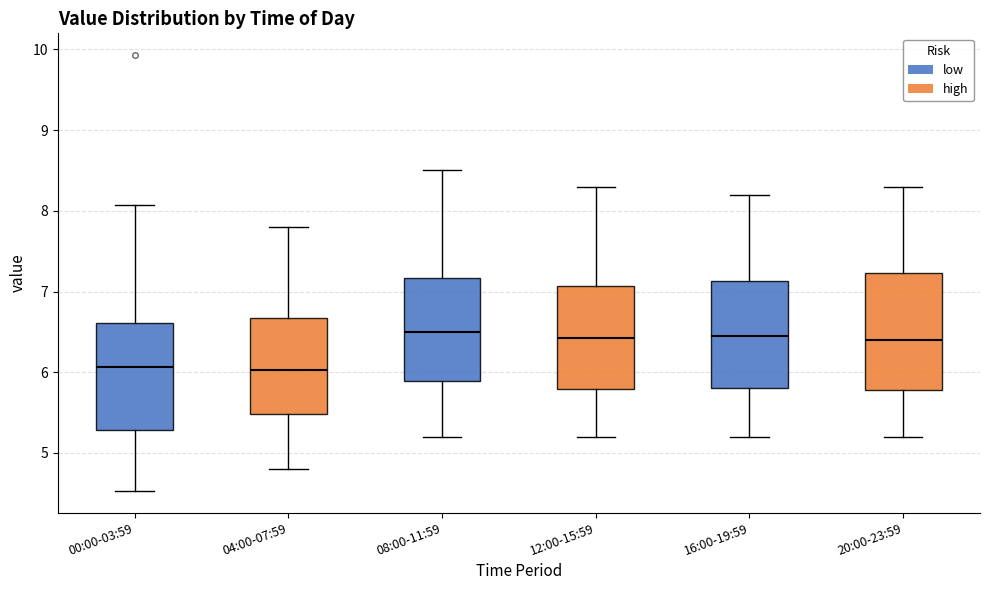

Comparing the boxes themselves (not the whiskers), which one is the tallest?

20:00-23:59